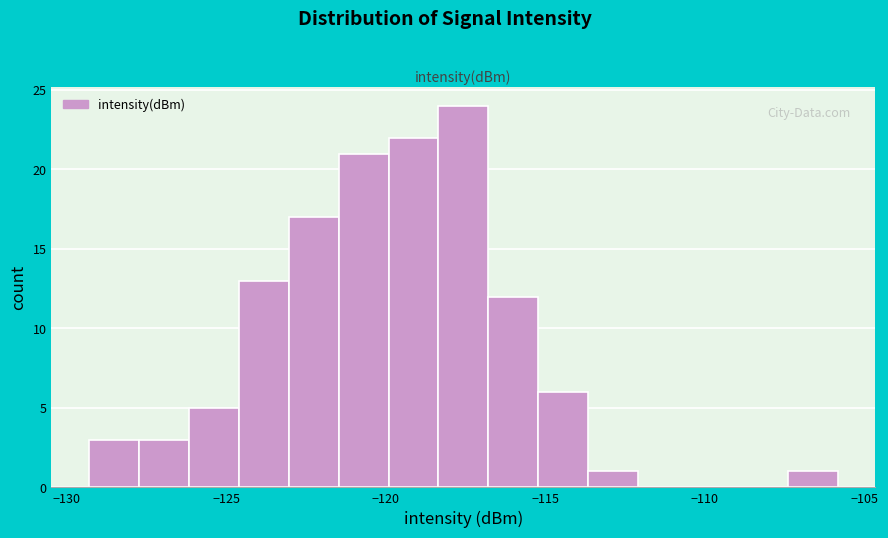

Around what value on the x-axis is the tallest bar? Give the approximate position of its centre, as read against the axis.

-117.5